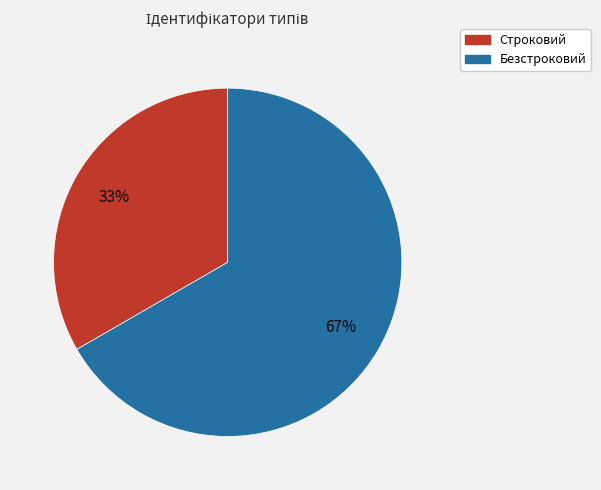

Which has a higher value, Безстроковий or Строковий?

Безстроковий